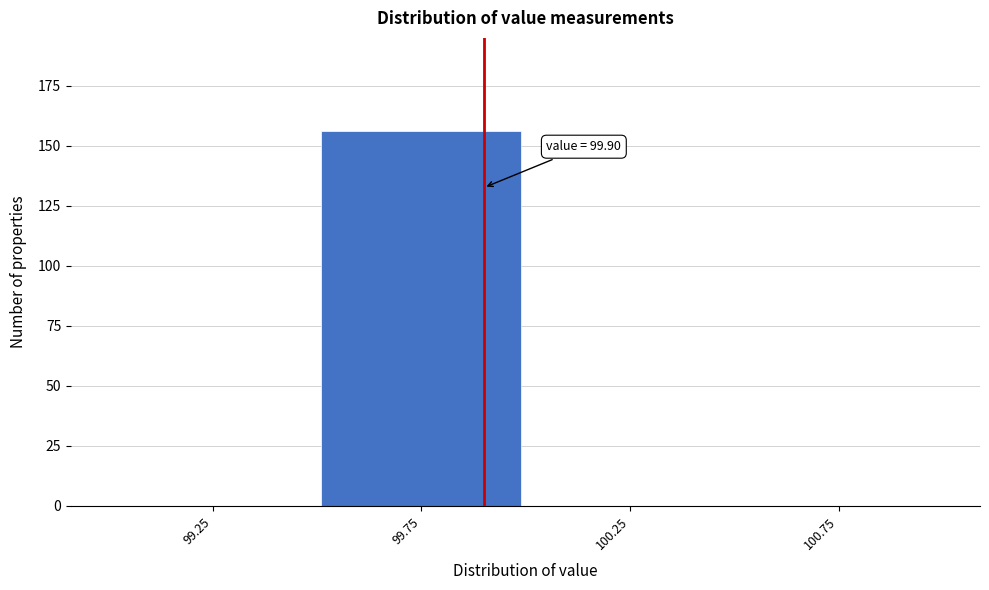

Over which range of the x-axis is the bar tallest?

99.5 to 100.0